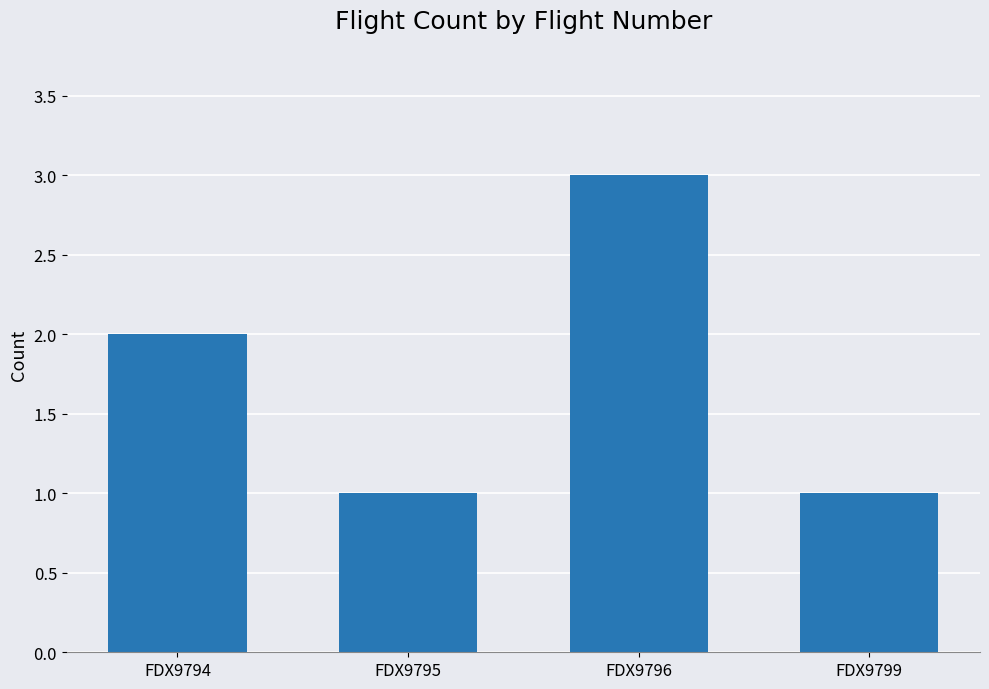

What is the ratio of the value at FDX9794 to the value at FDX9795?

2.0